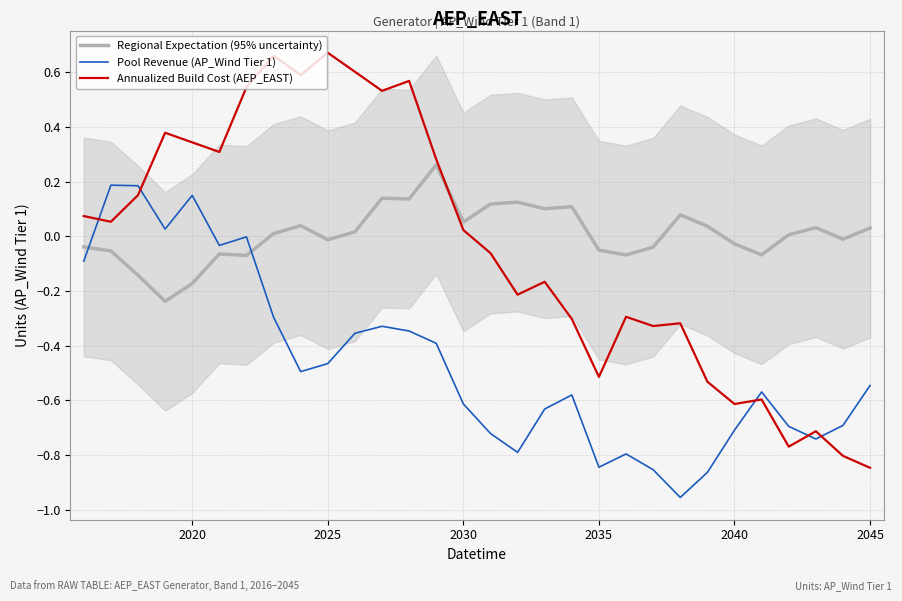

Reading left to right, extract all data points from this chart.

Regional Expectation (95% uncertainty): -0.0	-0.1	-0.1	-0.2	-0.2	-0.1	-0.1	0.0	0.0	-0.0	0.0	0.1	0.1	0.3	0.1	0.1	0.1	0.1	0.1	-0.1	-0.1	-0.0	0.1	0.0	-0.0	-0.1	0.0	0.0	-0.0	0.0
Pool Revenue (AP_Wind Tier 1): -0.1	0.2	0.2	0.0	0.2	-0.0	-0.0	-0.3	-0.5	-0.5	-0.4	-0.3	-0.3	-0.4	-0.6	-0.7	-0.8	-0.6	-0.6	-0.8	-0.8	-0.9	-1.0	-0.9	-0.7	-0.6	-0.7	-0.7	-0.7	-0.5
Annualized Build Cost (AEP_EAST): 0.1	0.1	0.2	0.4	0.3	0.3	0.5	0.7	0.6	0.7	0.6	0.5	0.6	0.3	0.0	-0.1	-0.2	-0.2	-0.3	-0.5	-0.3	-0.3	-0.3	-0.5	-0.6	-0.6	-0.8	-0.7	-0.8	-0.8